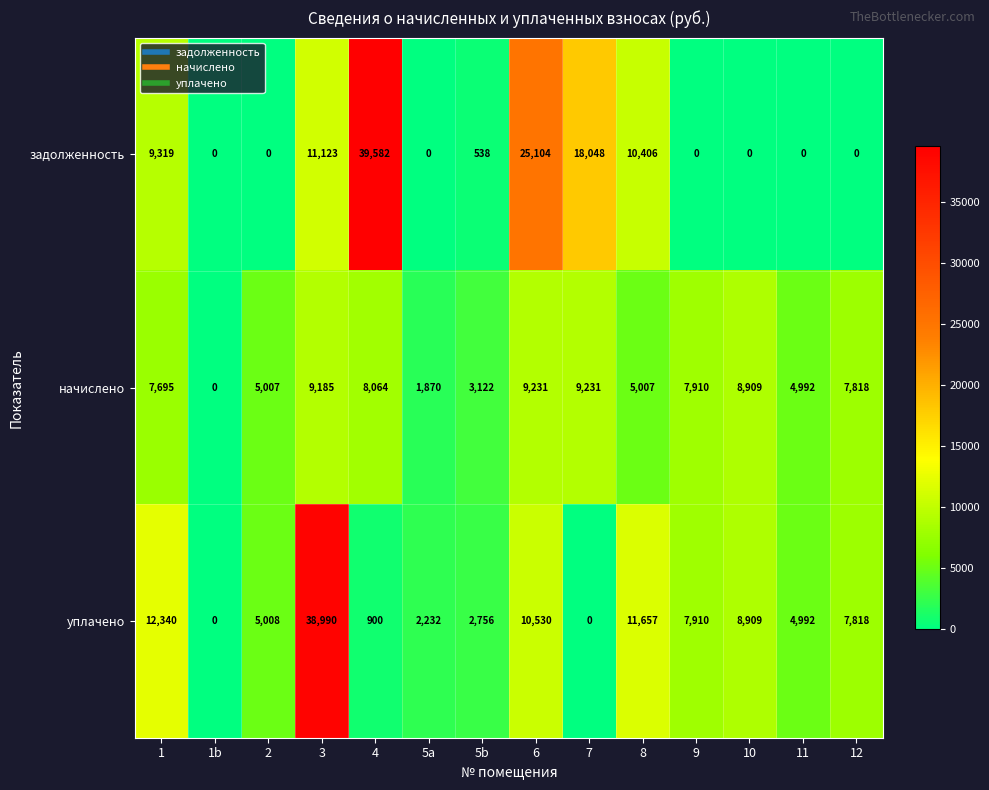

How many distinct data groups are displayed?

3